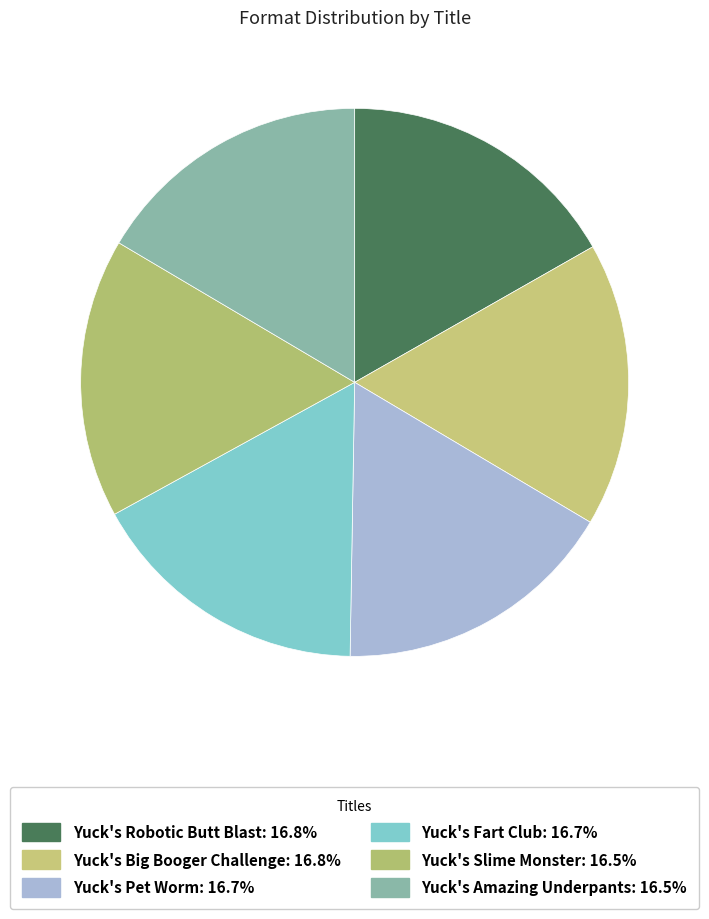

What portion of the pie excludes Yuck's Big Booger Challenge?

83.2%